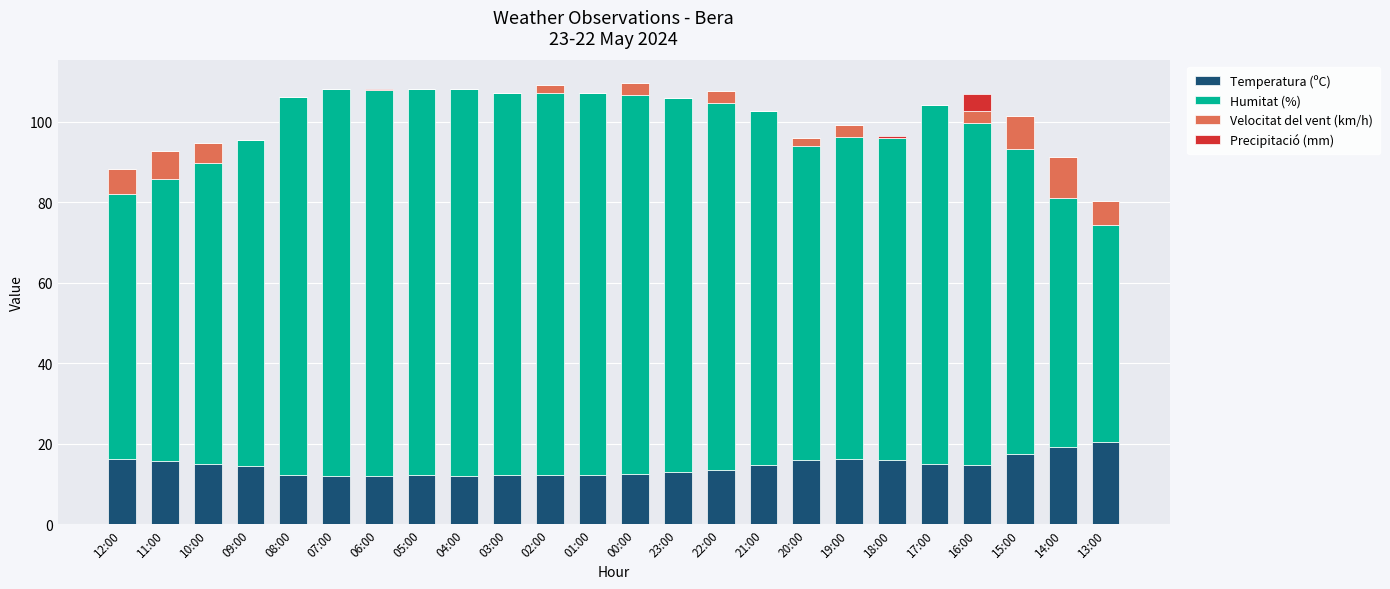

What is the sum of all Temperatura (ºC) values?

347.6